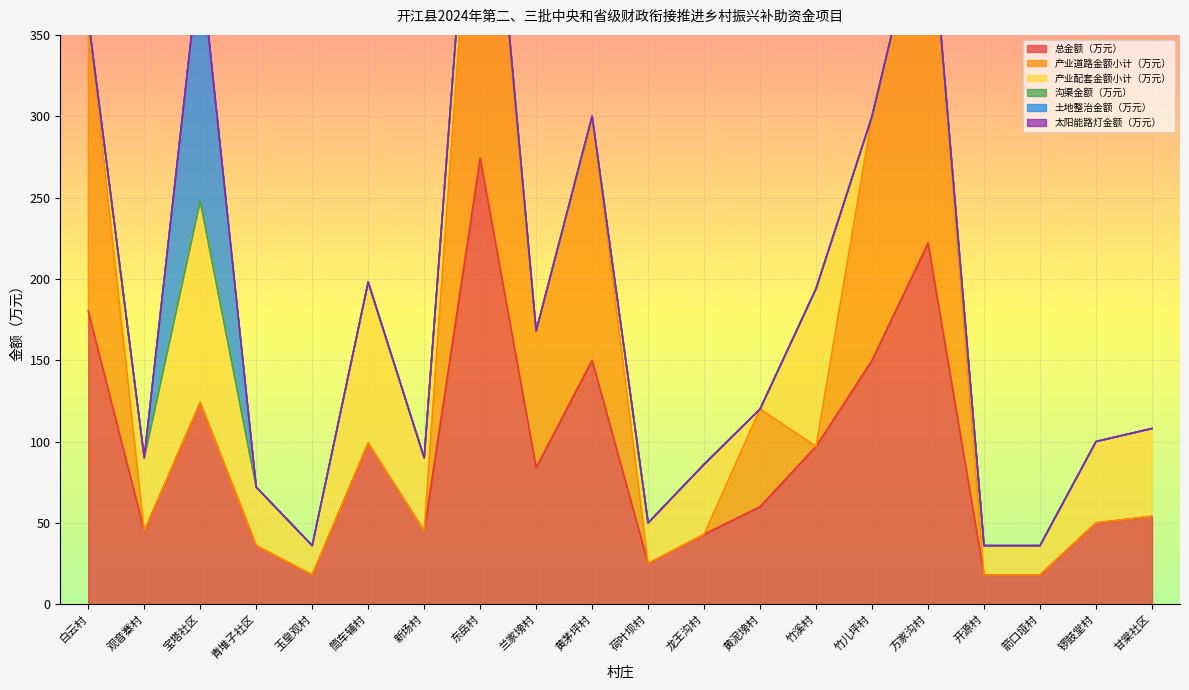

Reading right to left, list all the values displayed in this chart.

总金额（万元）: 54.0	50.0	18.0	18.0	222.0	150.0	97.0	60.0	43.0	25.0	150.0	84.0	274.2	45.0	99.0	18.0	36.0	124.0	45.0	180.0
产业道路金额小计（万元）: 0.0	0.0	0.0	0.0	222.0	150.0	0.0	60.0	0.0	0.0	150.0	84.0	256.2	0.0	0.0	0.0	0.0	0.0	0.0	180.0
产业配套金额小计（万元）: 54.0	50.0	18.0	18.0	0.0	0.0	97.0	0.0	43.0	25.0	0.0	0.0	18.0	45.0	99.0	18.0	36.0	124.0	45.0	0.0
沟渠金额（万元）: 0.0	0.0	0.0	0.0	0.0	0.0	0.0	0.0	0.0	0.0	0.0	0.0	0.0	0.0	0.0	0.0	0.0	0.0	0.0	0.0
土地整治金额（万元）: 0.0	0.0	0.0	0.0	0.0	0.0	0.0	0.0	0.0	0.0	0.0	0.0	0.0	0.0	0.0	0.0	0.0	150.0	0.0	0.0
太阳能路灯金额（万元）: 0.0	0.0	0.0	0.0	0.0	0.0	0.0	0.0	0.0	0.0	0.0	0.0	0.0	0.0	0.0	0.0	0.0	0.0	0.0	0.0